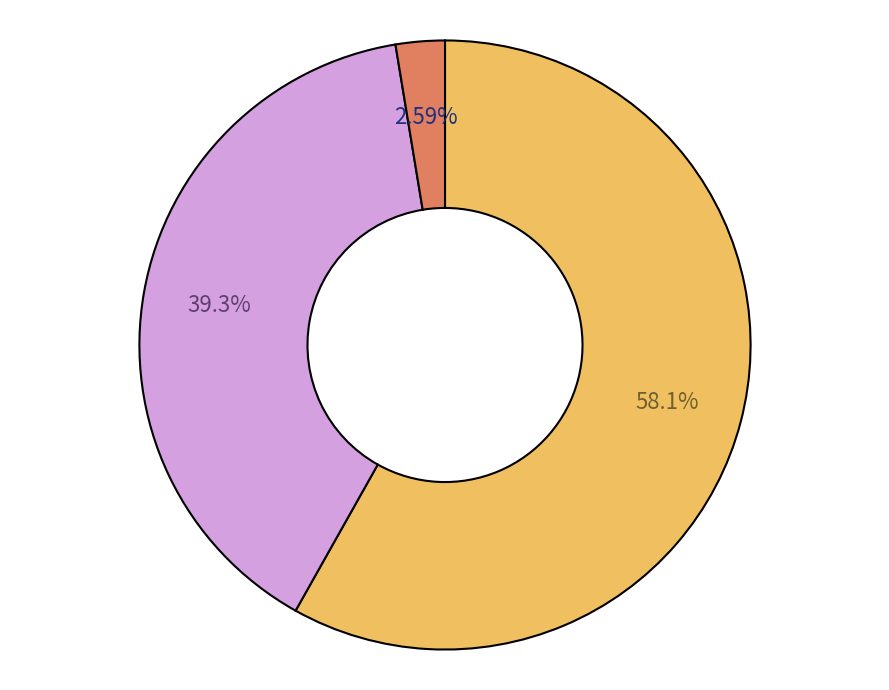

How many slices are in this pie chart?

3